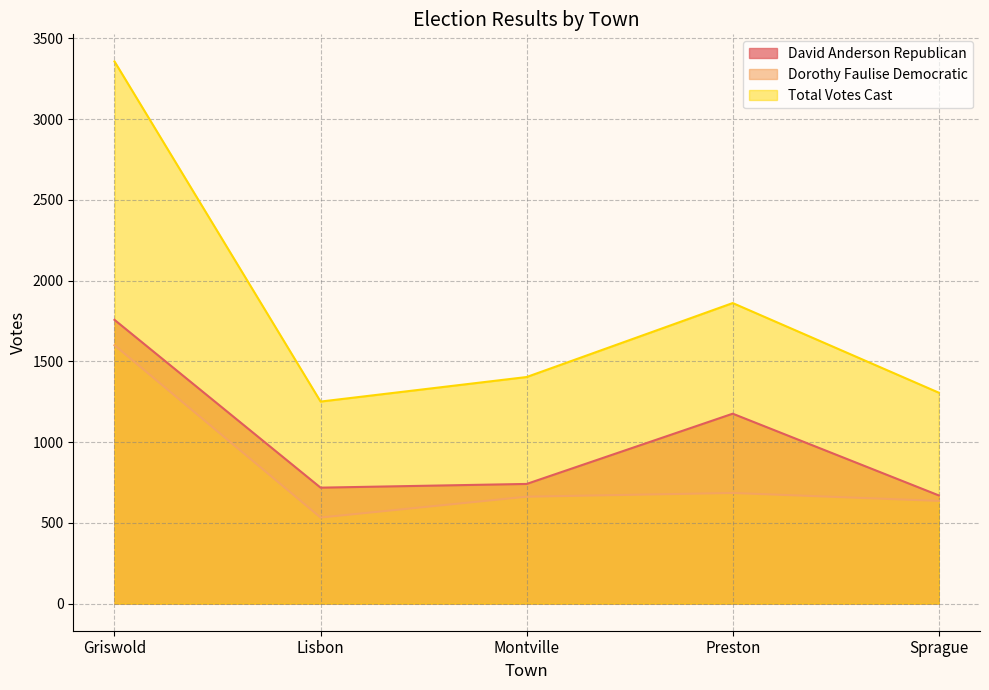

Where is Dorothy Faulise Democratic nearest to the value 1066?

Preston